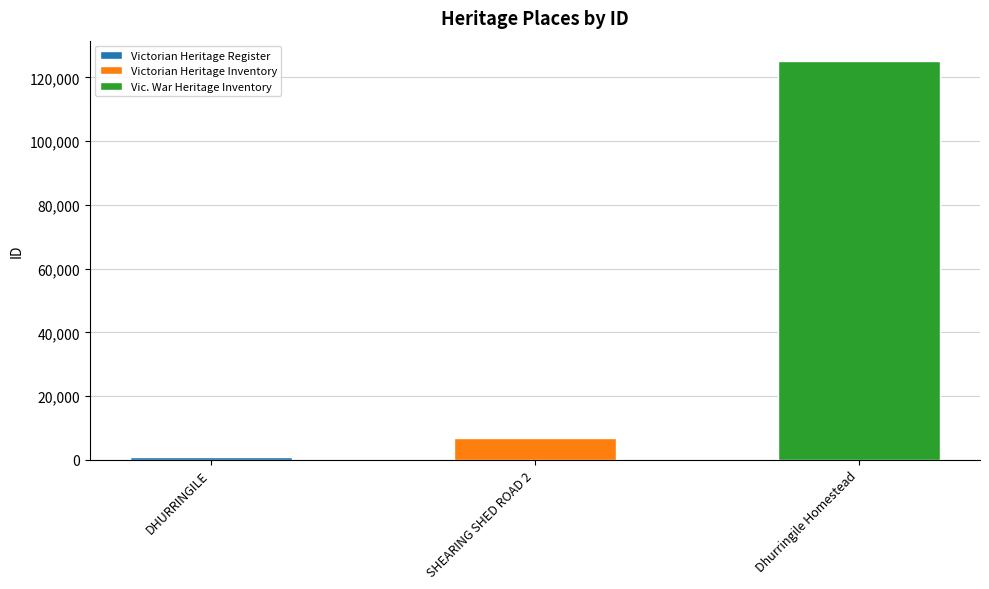

True or false: the data shows 125244 at Dhurringile Homestead.

True